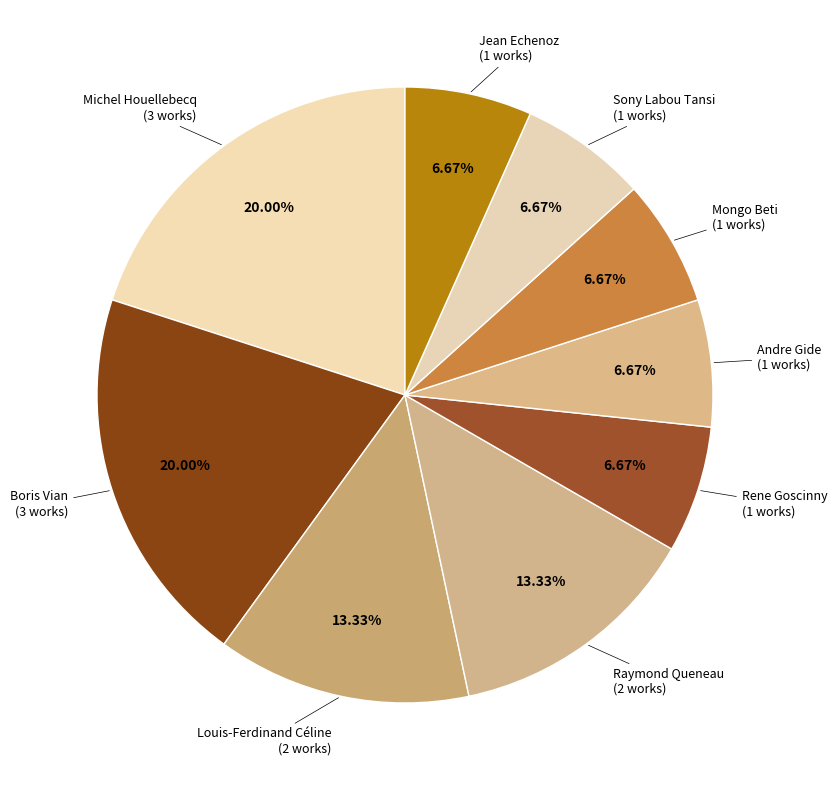

To the nearest percent, what portion does Sony Labou Tansi represent?

7%